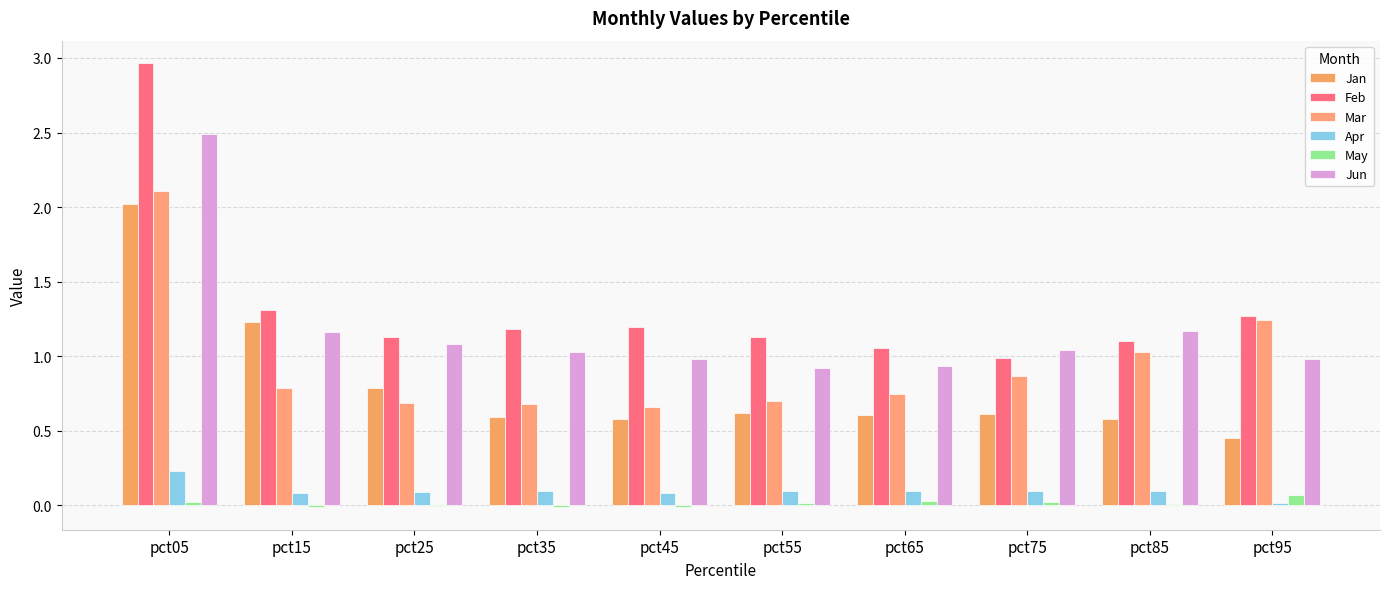

Rank the series by their maximum value, from lowest to highest.

May, Apr, Jan, Mar, Jun, Feb